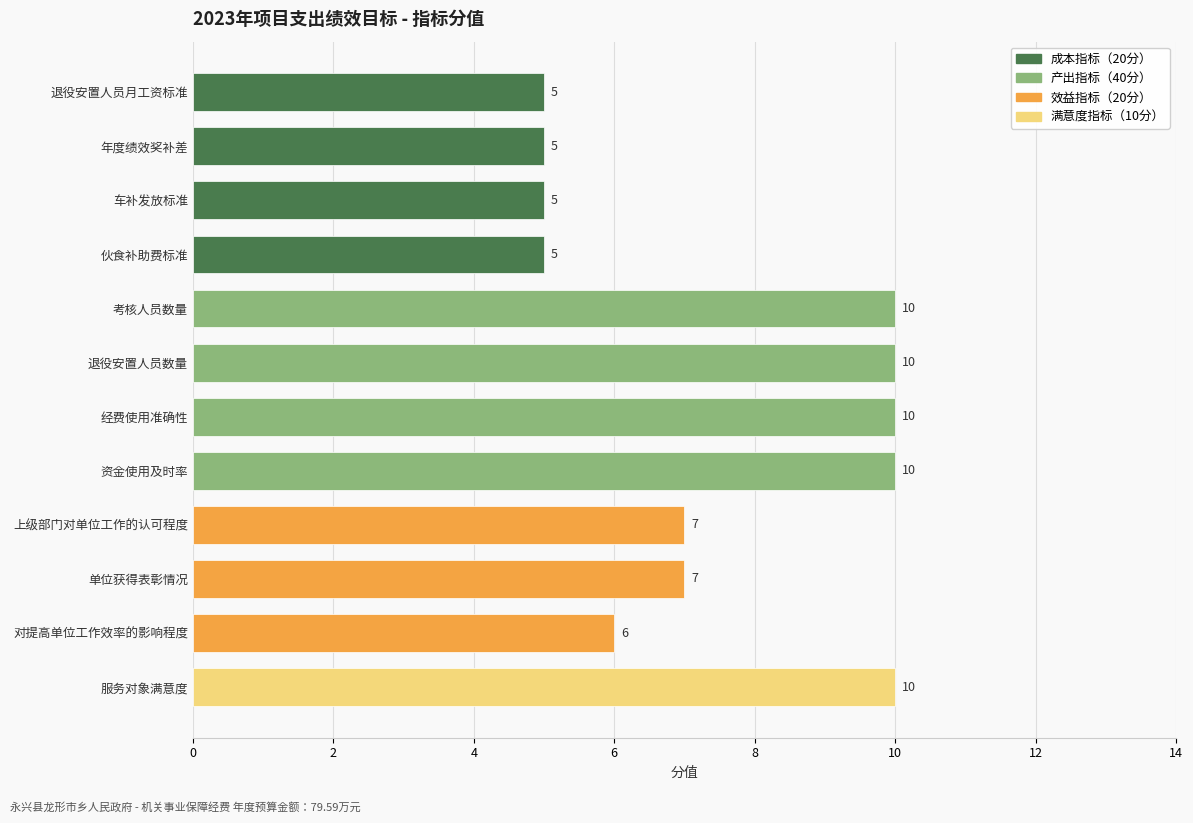

What is the approximate value at 资金使用及时率?

10